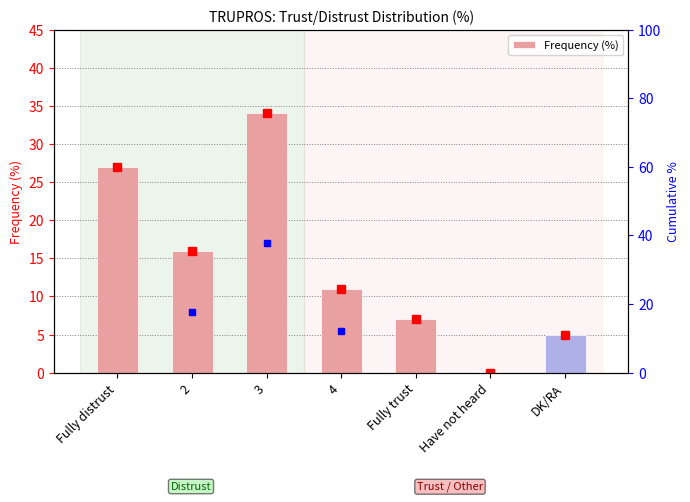

How many data points are above 11?

3